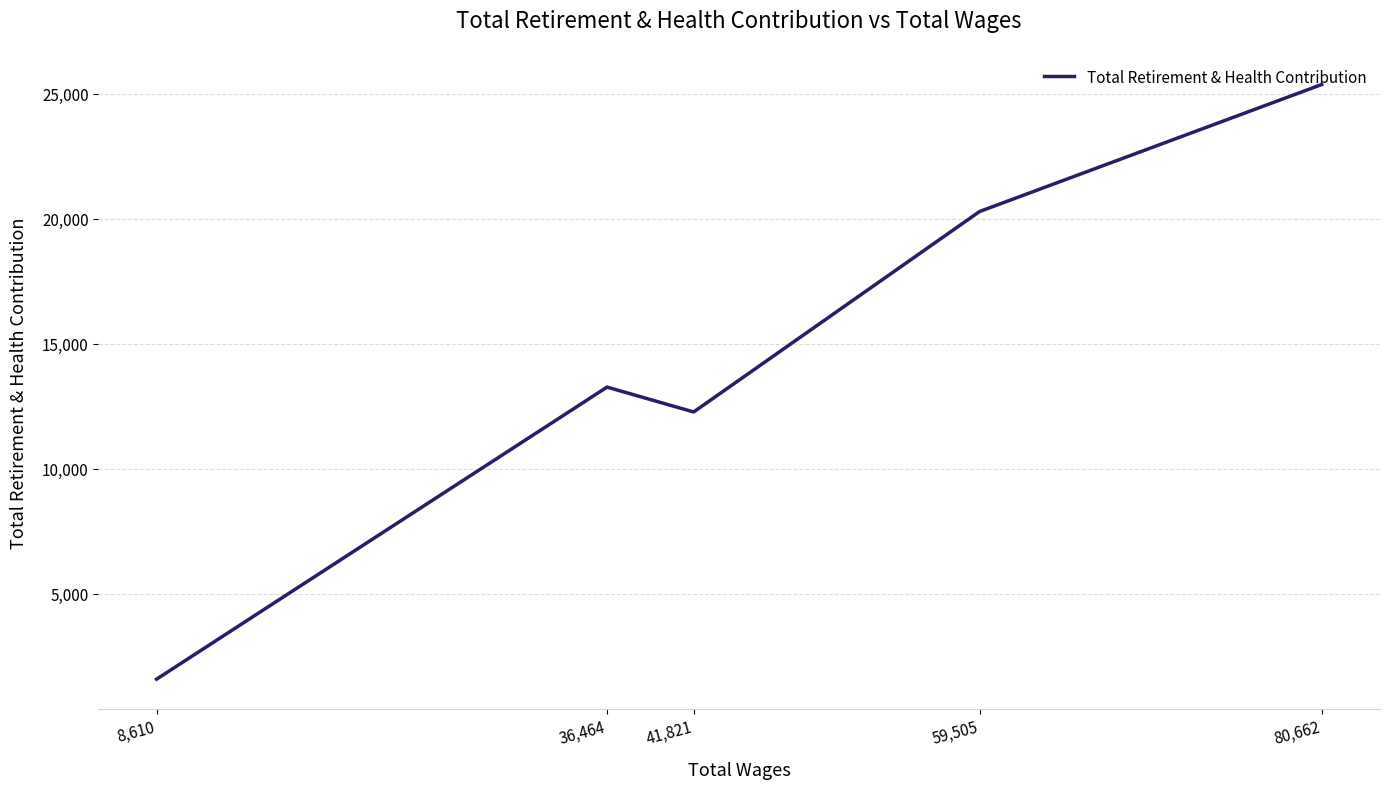

What is the sum of all values?

72756